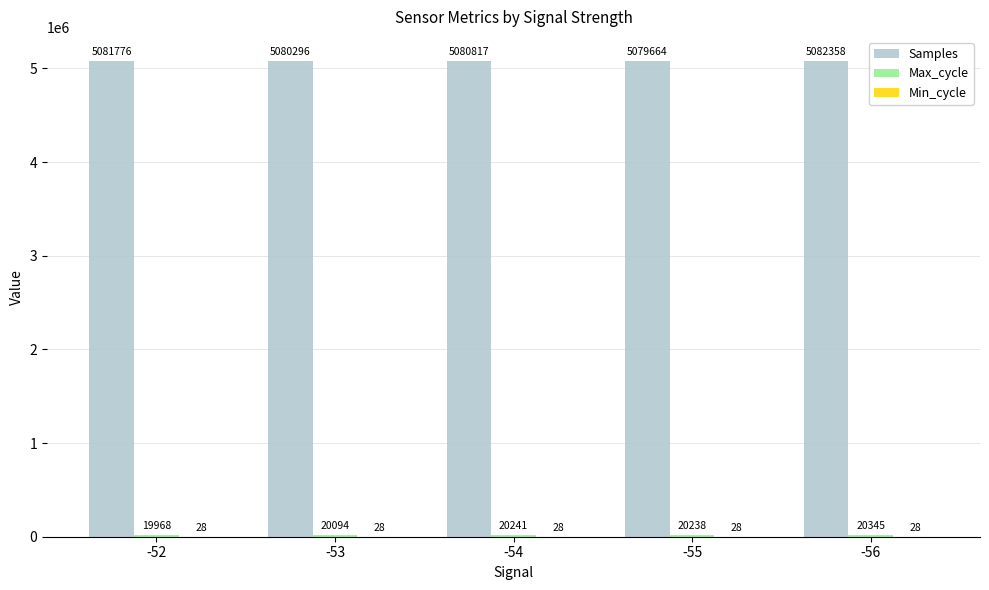

Are the bars horizontal?

No